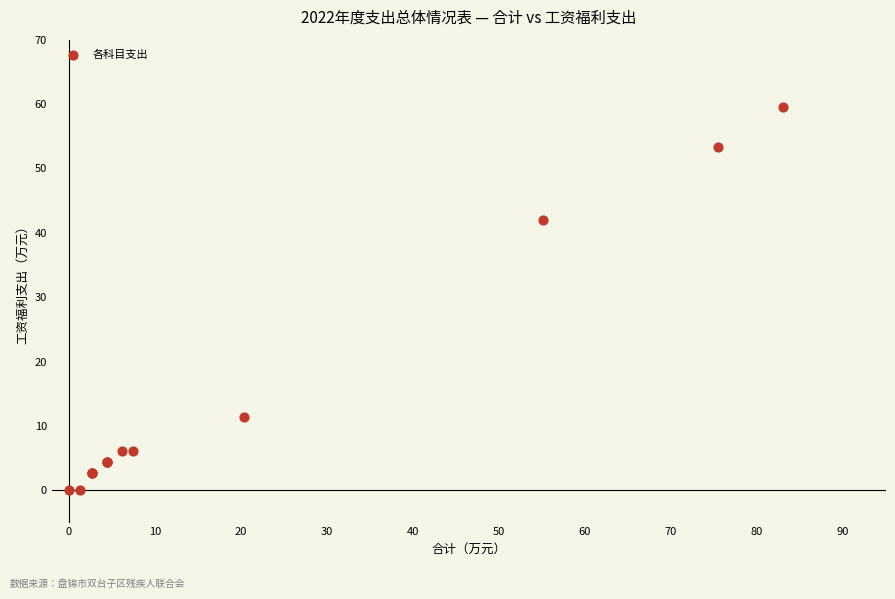

What Y value in the scatter plot is closest to 29?

42.0